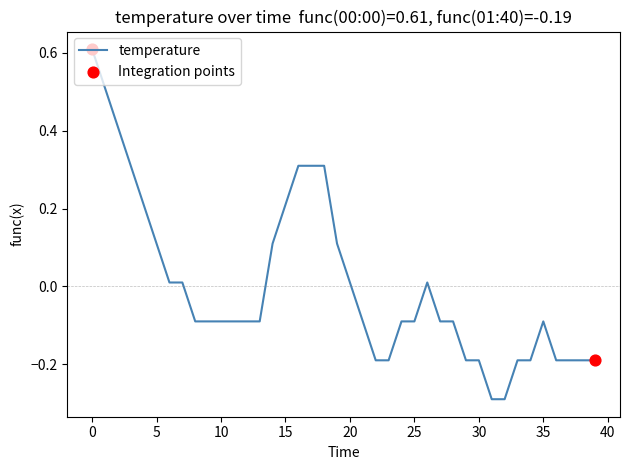

What is the difference between the maximum and minimum values?

0.9